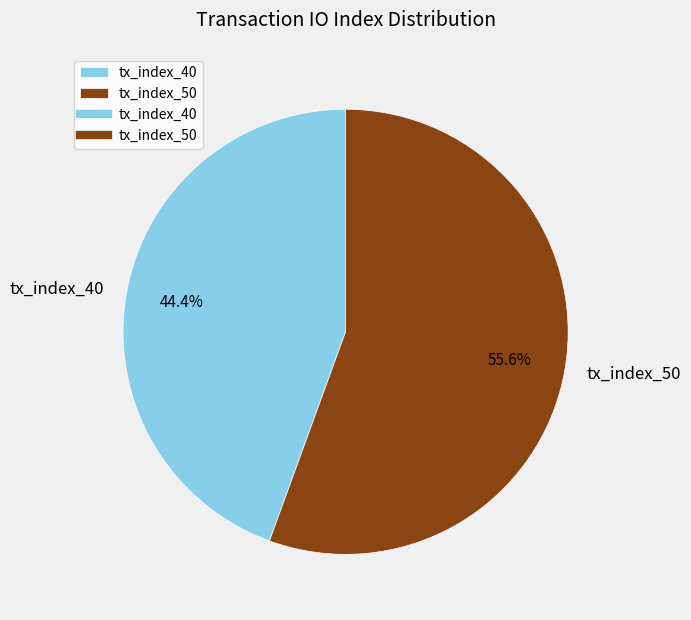

To the nearest percent, what portion does tx_index_40 represent?

44%